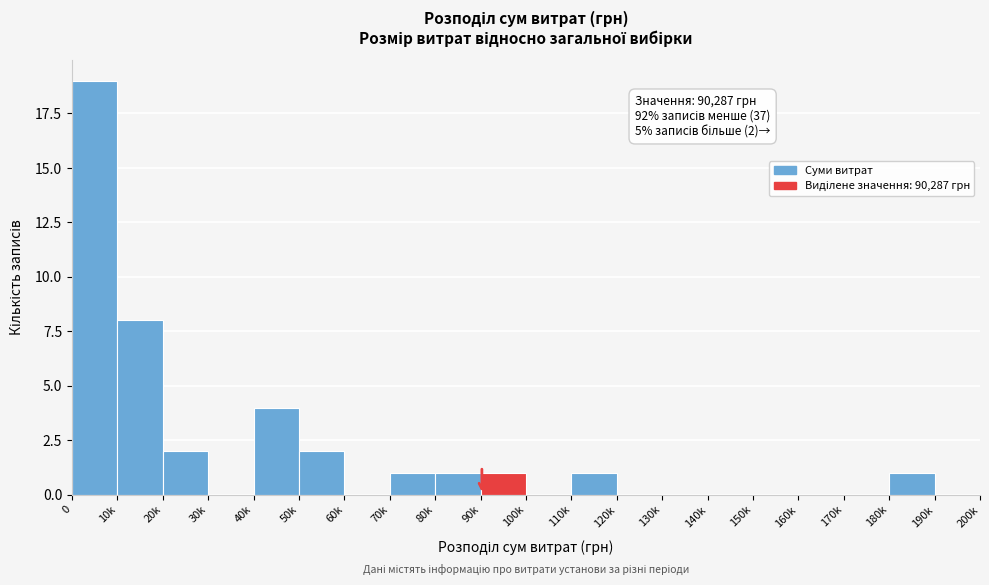

Reading left to right, list all the values displayed in this chart.

0=19	10k=8	20k=2	30k=0	40k=4	50k=2	60k=0	70k=1	80k=1	90k=1	100k=0	110k=1	120k=0	130k=0	140k=0	150k=0	160k=0	170k=0	180k=1	190k=0